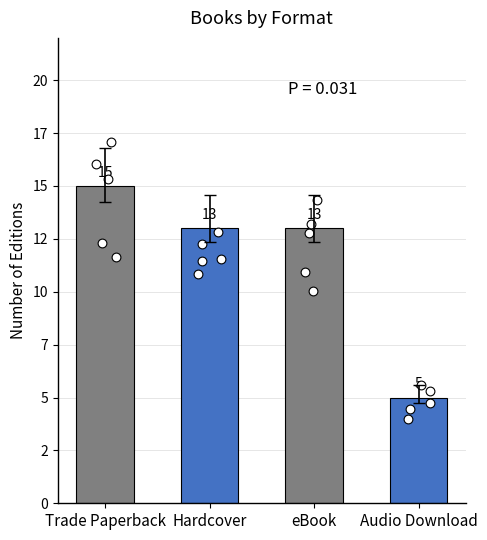

Approximately how many times larger is the value at eBook compared to Trade Paperback?

0.9